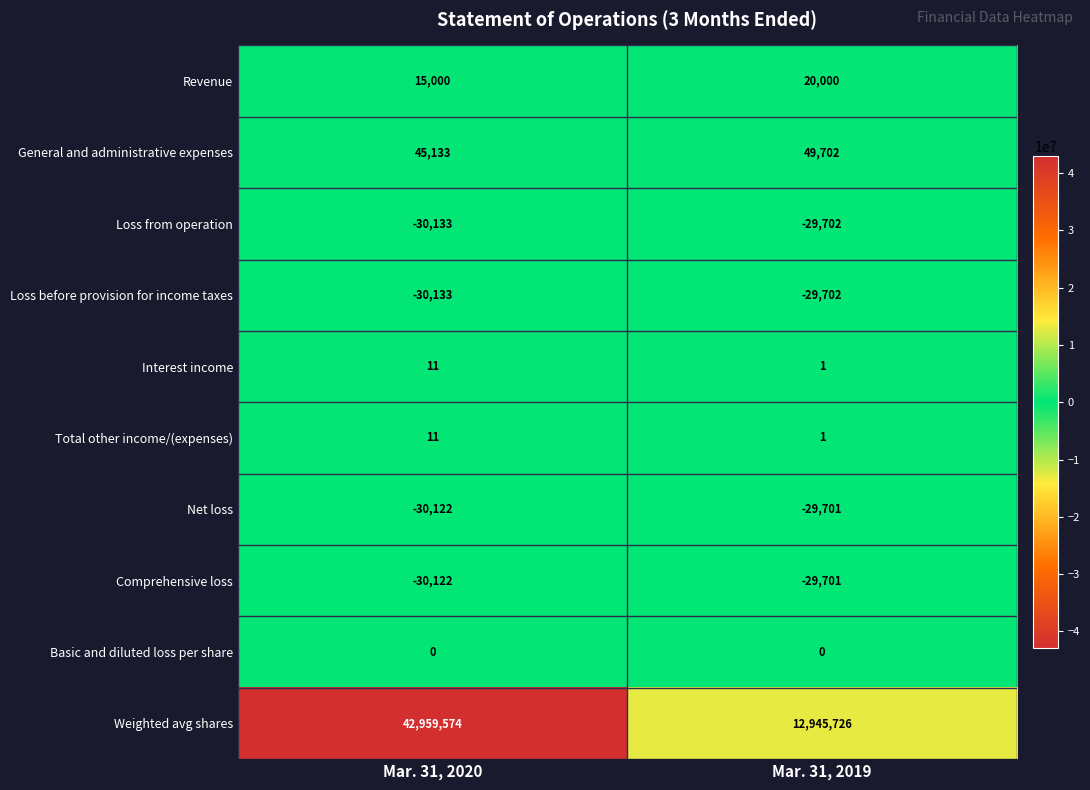

At which label does Interest income reach its minimum?

Mar. 31, 2019